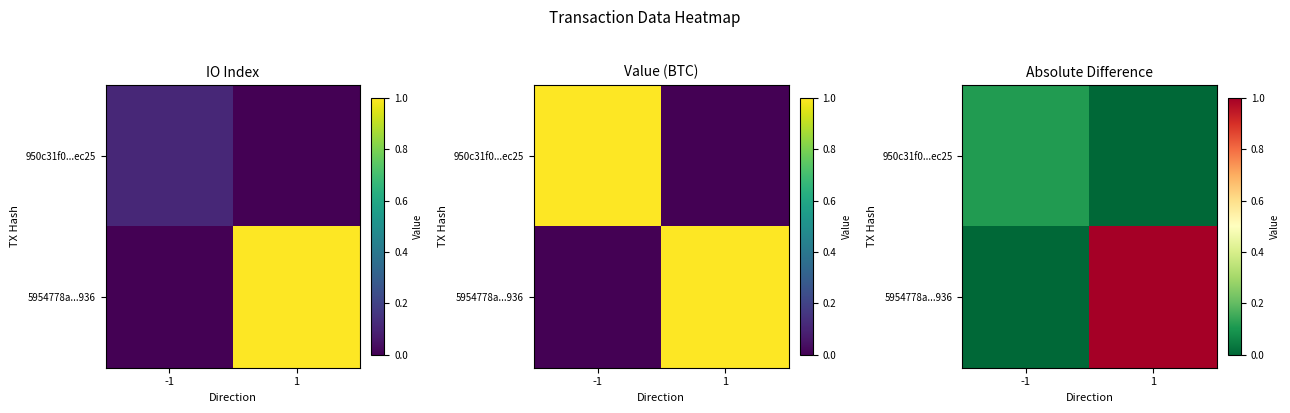

True or false: 5954778a...936 has a value of 1.0 at 1.

True